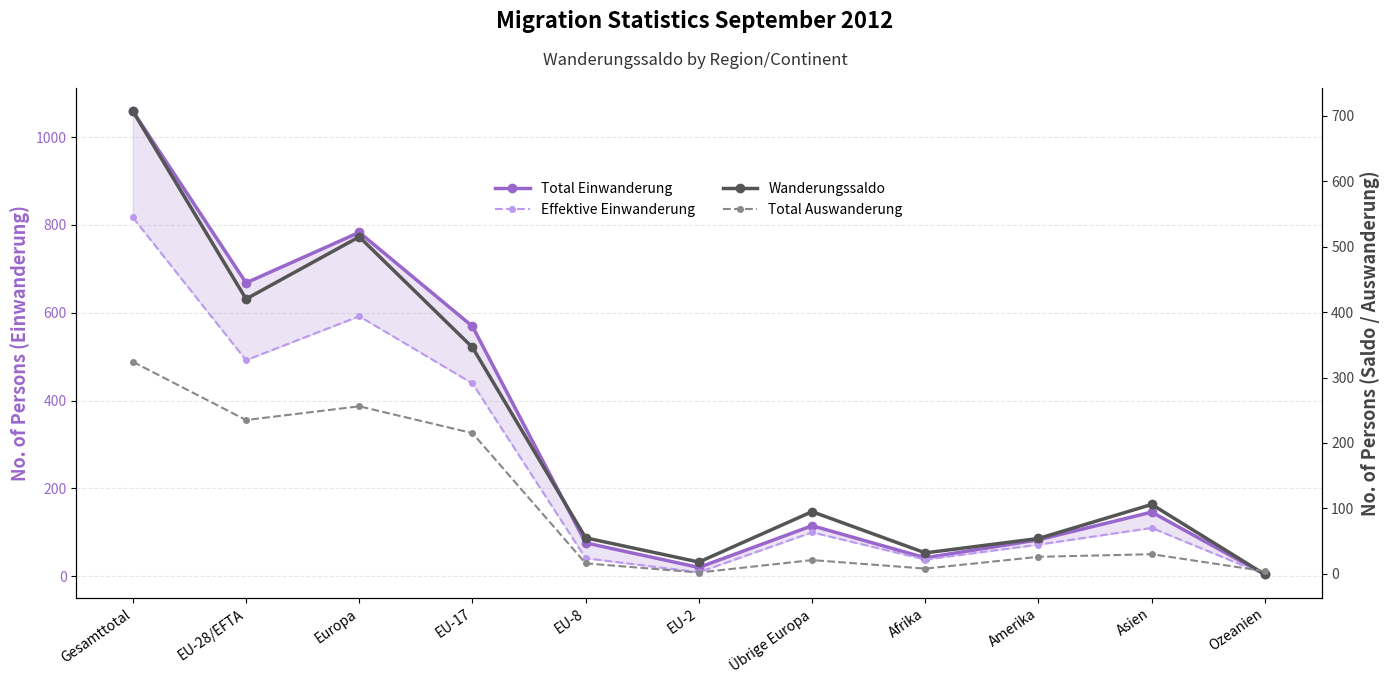

What is the value of the Total Einwanderung point at the 3rd from the left?

783